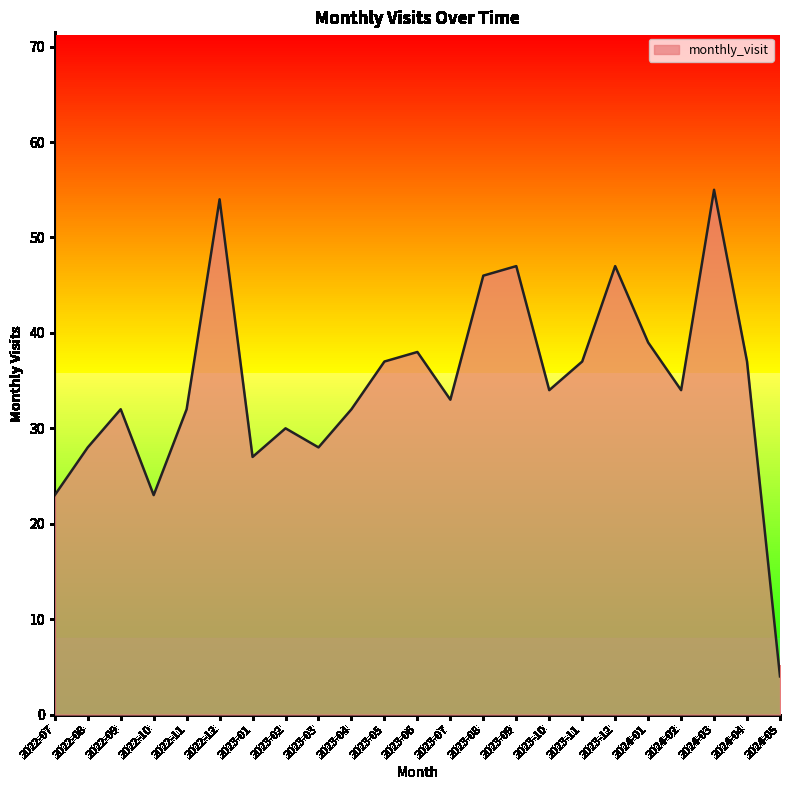

Which label corresponds to the smallest value in the chart?

2024-05